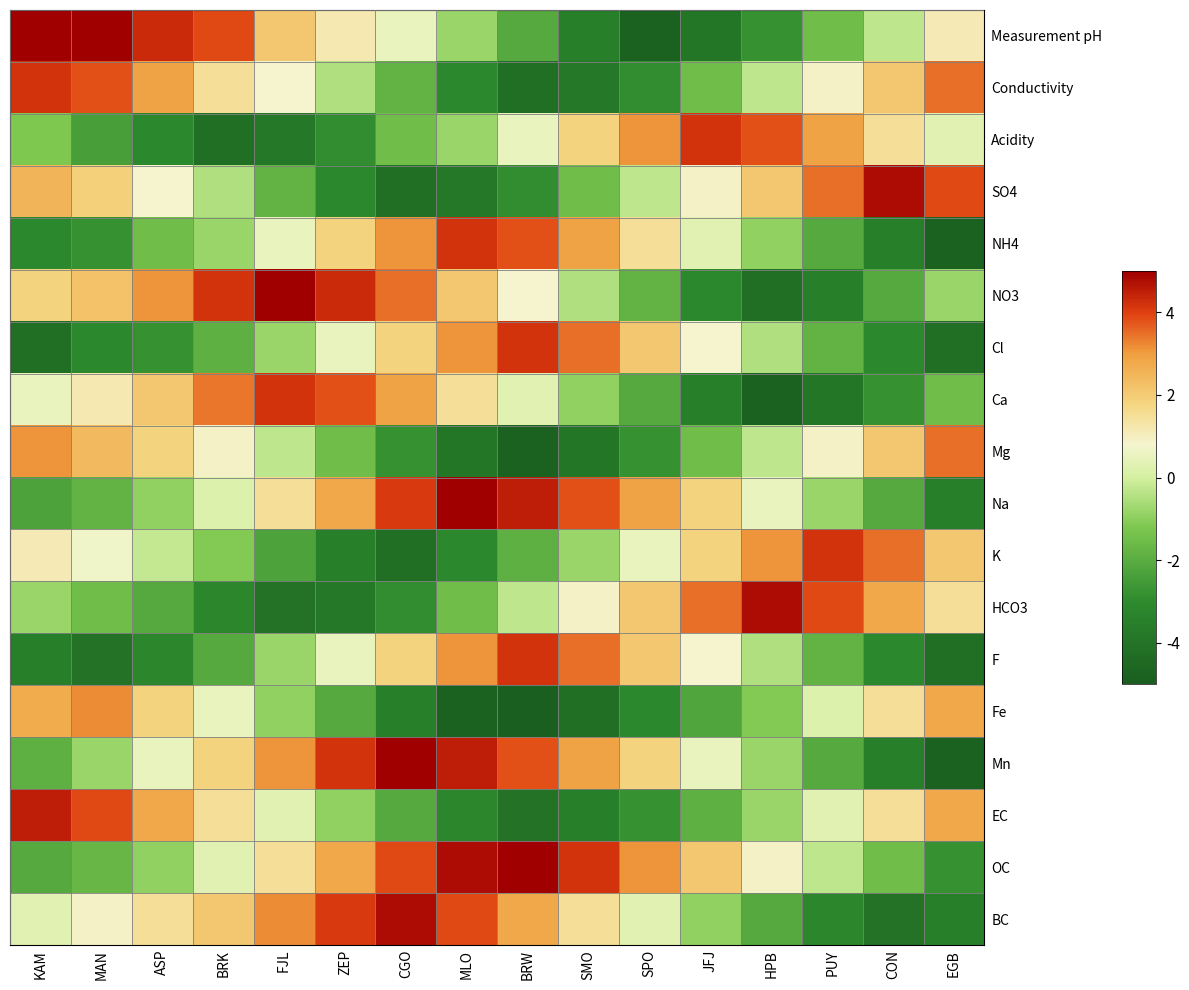

List the series in order of their peak value, highest first.

Measurement pH, Na, NO3, Mn, OC, SO4, HCO3, BC, EC, Conductivity, Acidity, NH4, Cl, Ca, K, F, Mg, Fe